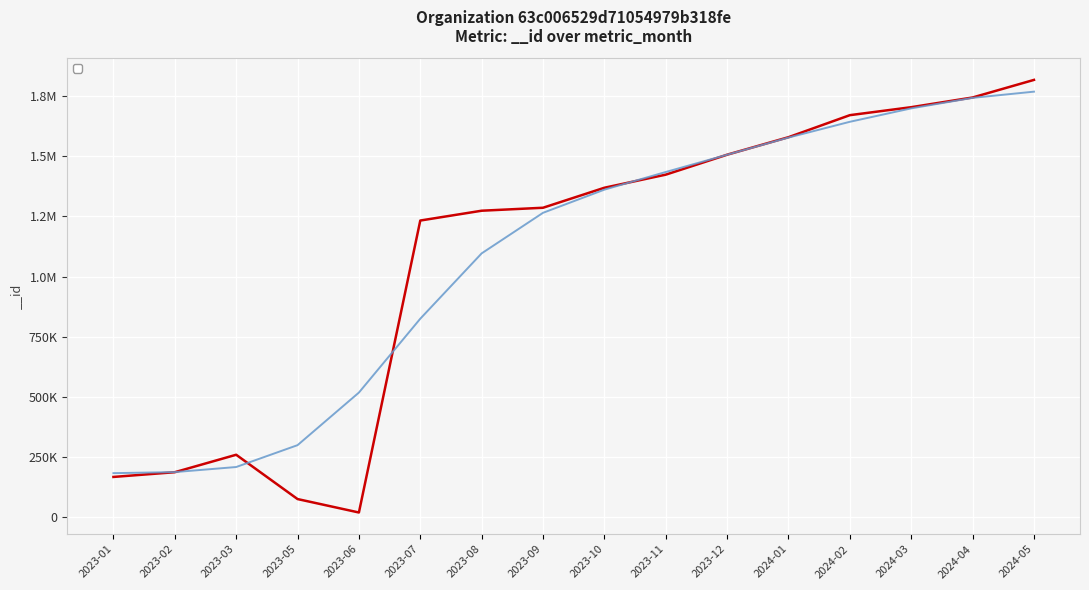

At which category does the data reach its first local peak?

2023-03